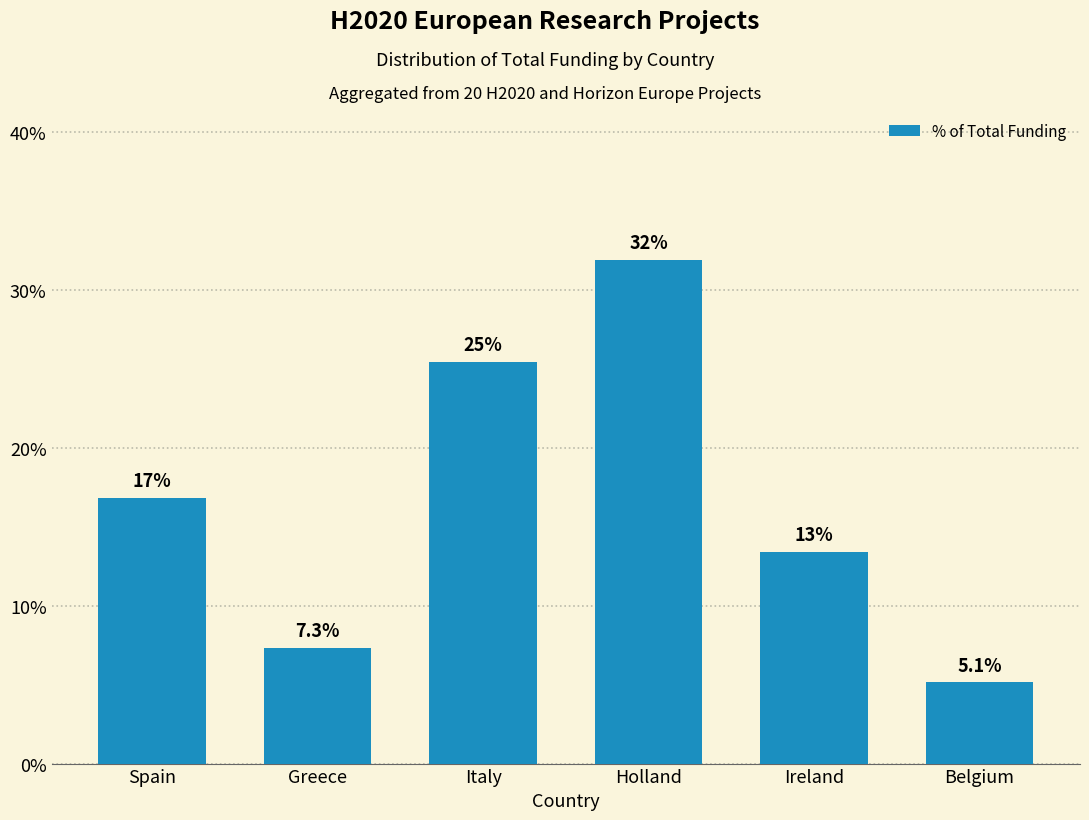

List the labels in order of value, largest first.

Holland, Italy, Spain, Ireland, Greece, Belgium